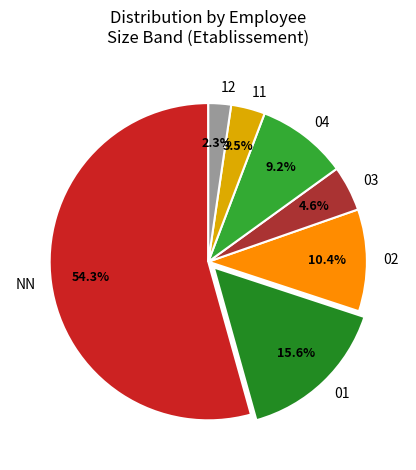

To the nearest percent, what is the difference between the largest and smallest slice percentages?

52%